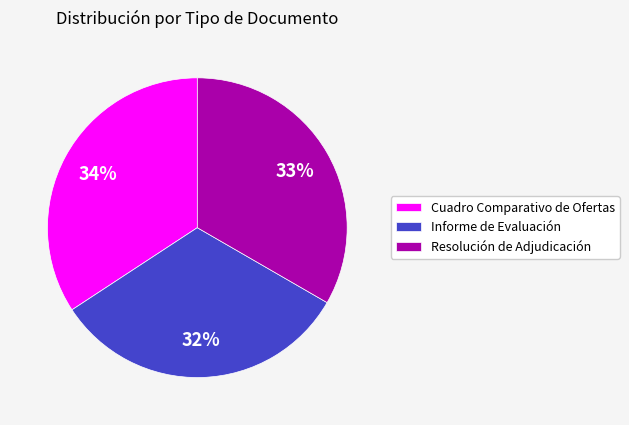

Is it true that Informe de Evaluación is 44% of the pie?

False